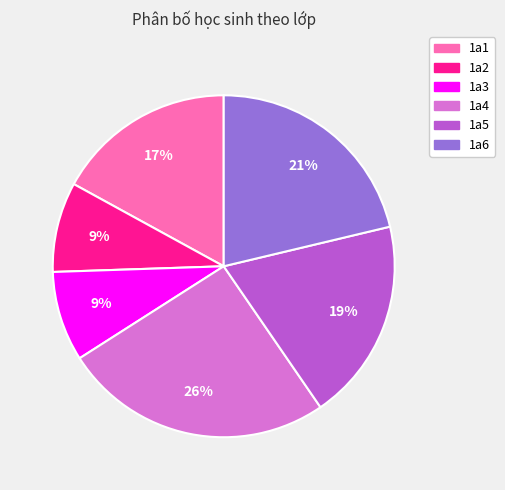

Count the number of slices in the pie.

6